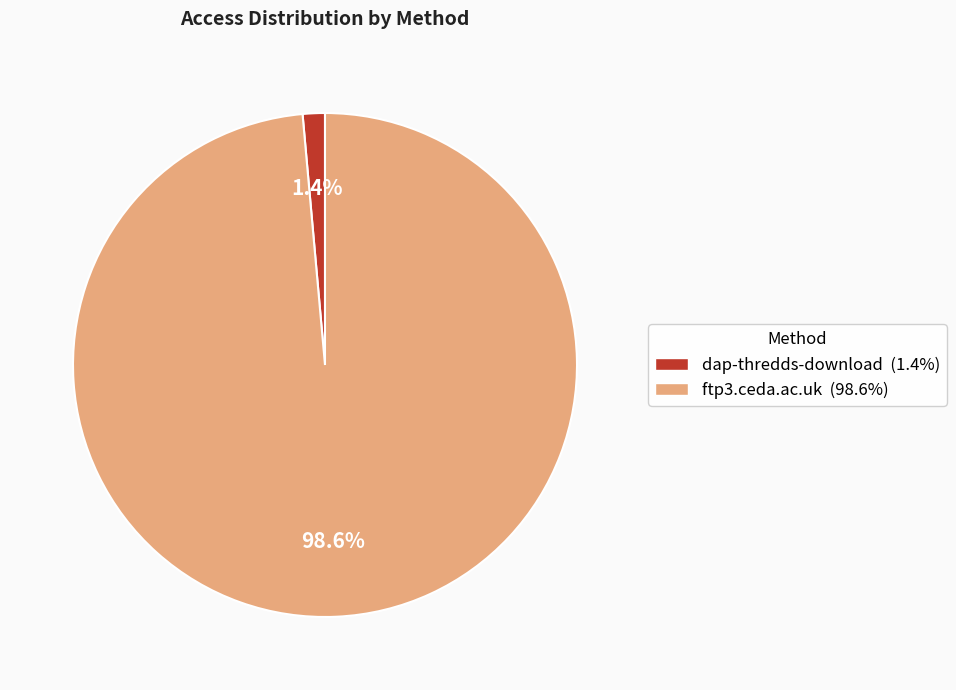

Rank the categories by value from highest to lowest.

ftp3.ceda.ac.uk, dap-thredds-download